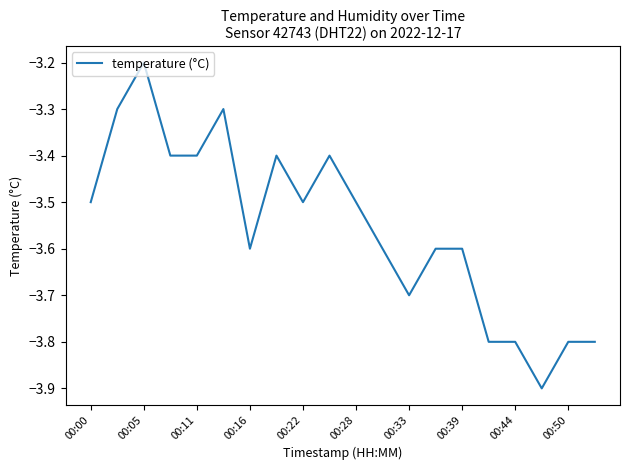

What is the minimum value shown in the chart?

-3.9